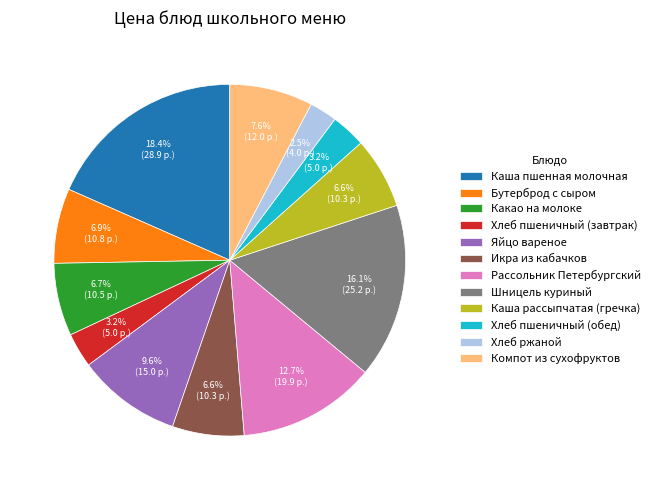

Is there any slice that represents more than half of the pie?

No